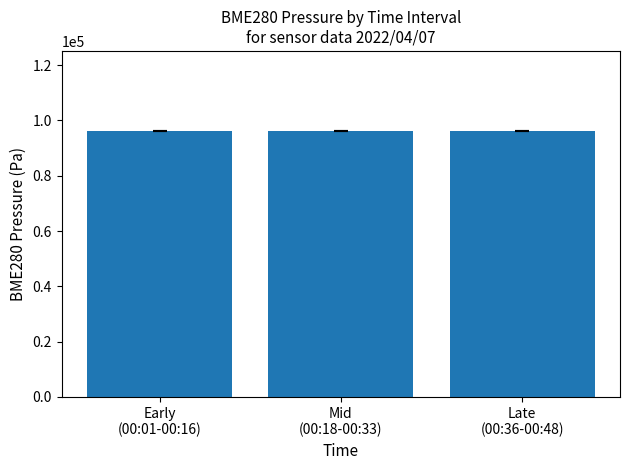

What is the average value?

96251.6